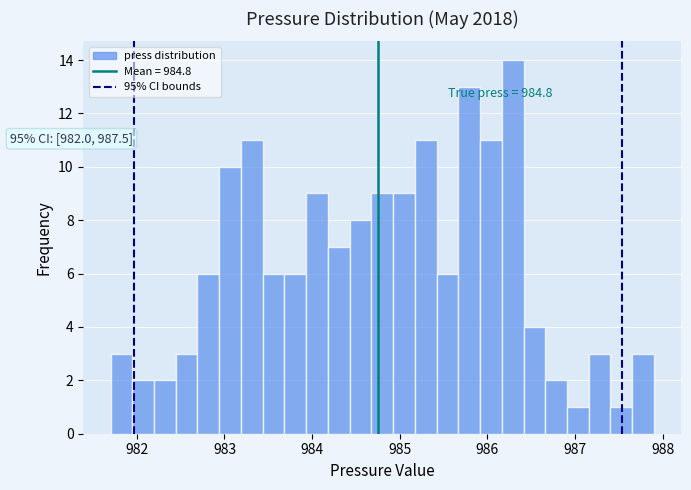

Read against the x-axis, roughly where is the centre of the tallest bar?

986.3